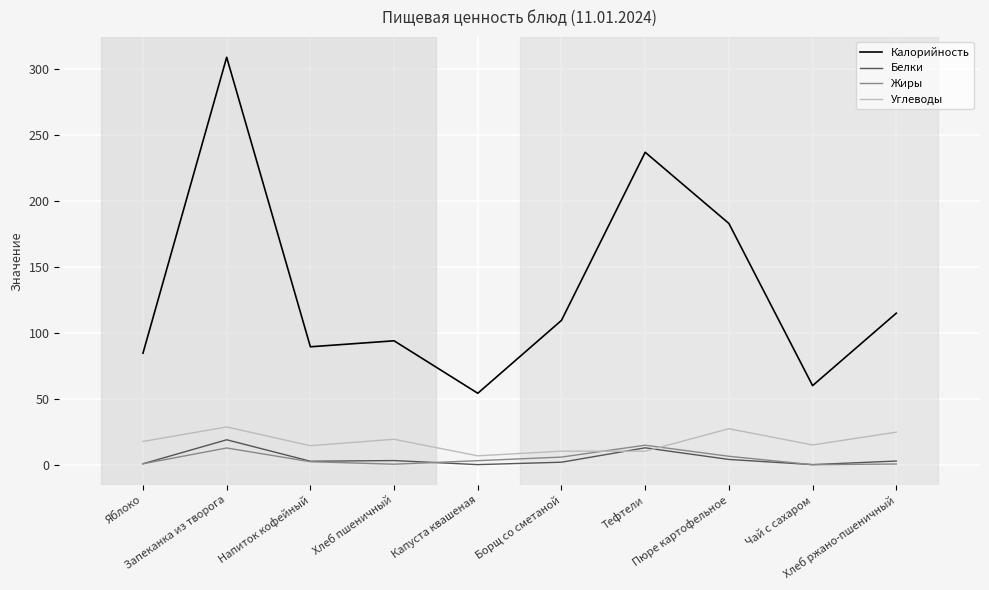

Is it true that Углеводы equals 31.3 at Яблоко?

False